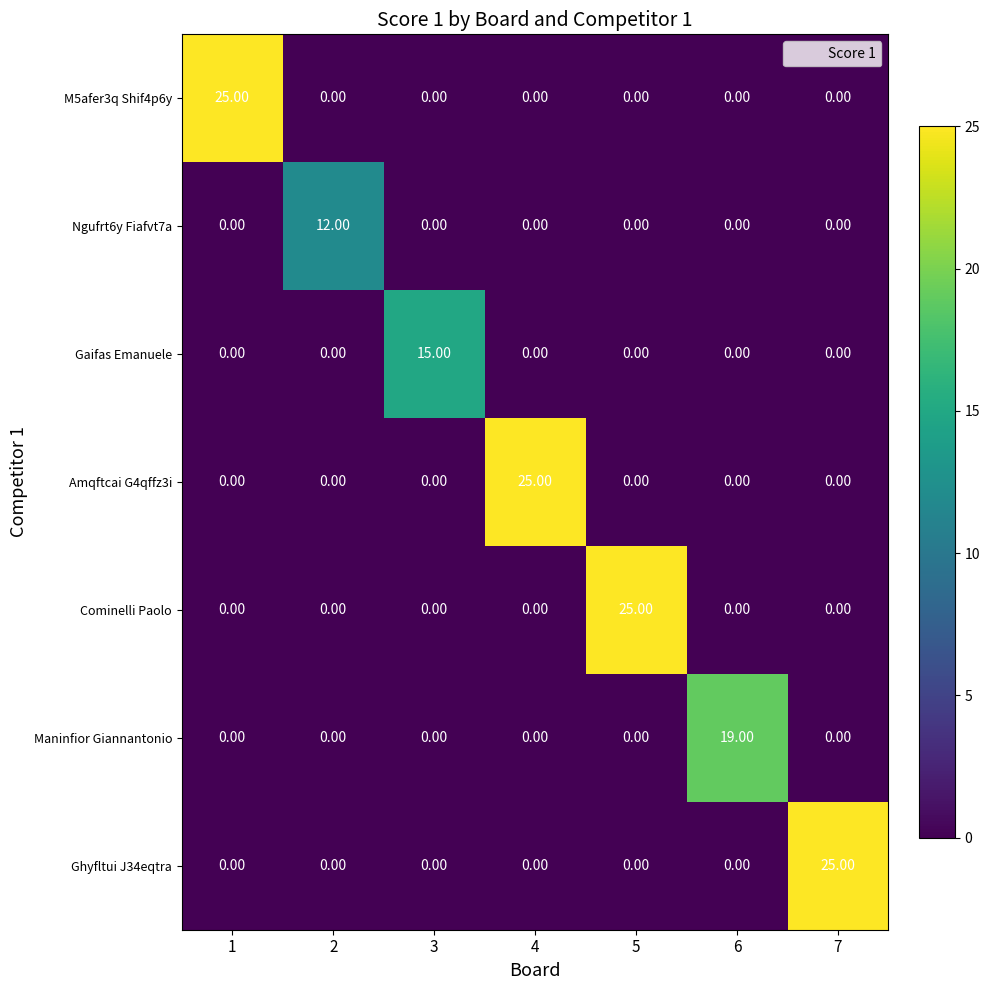

At how many categories does at least one series exceed 0?

7